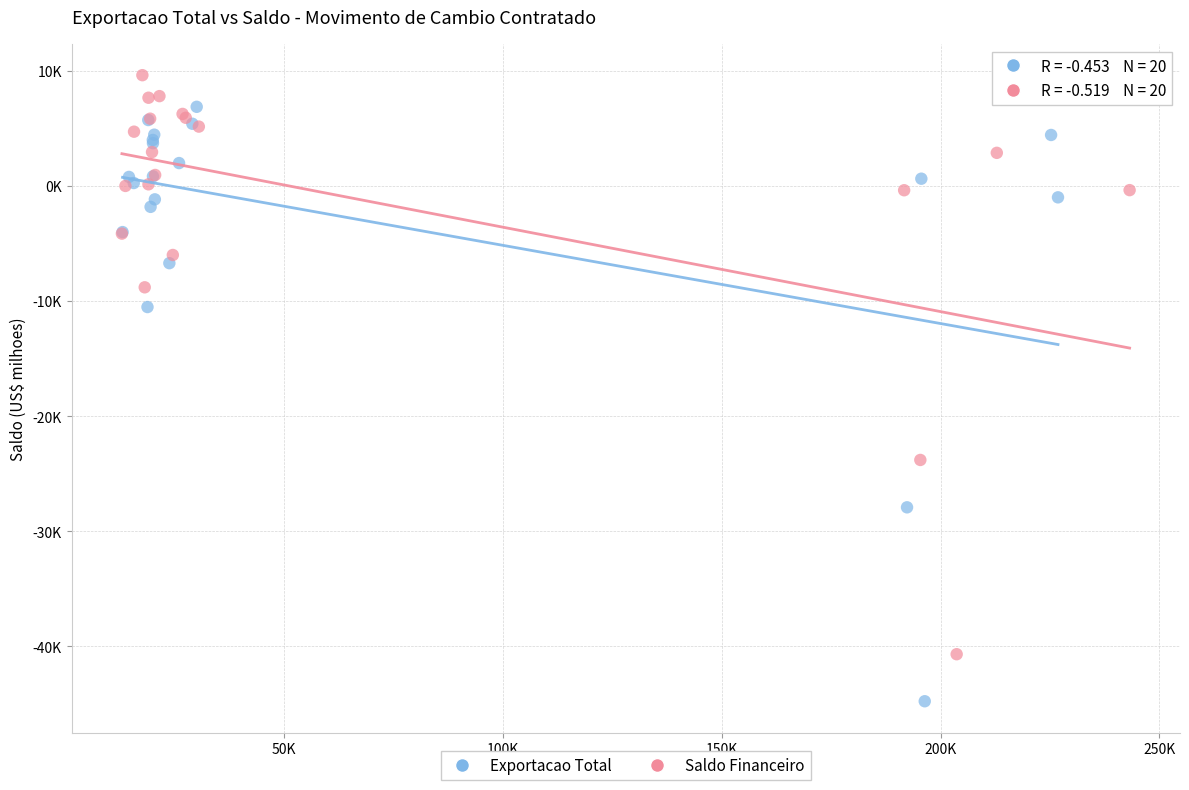

Which series has the largest Y range (max minus min)?

Exportacao Total